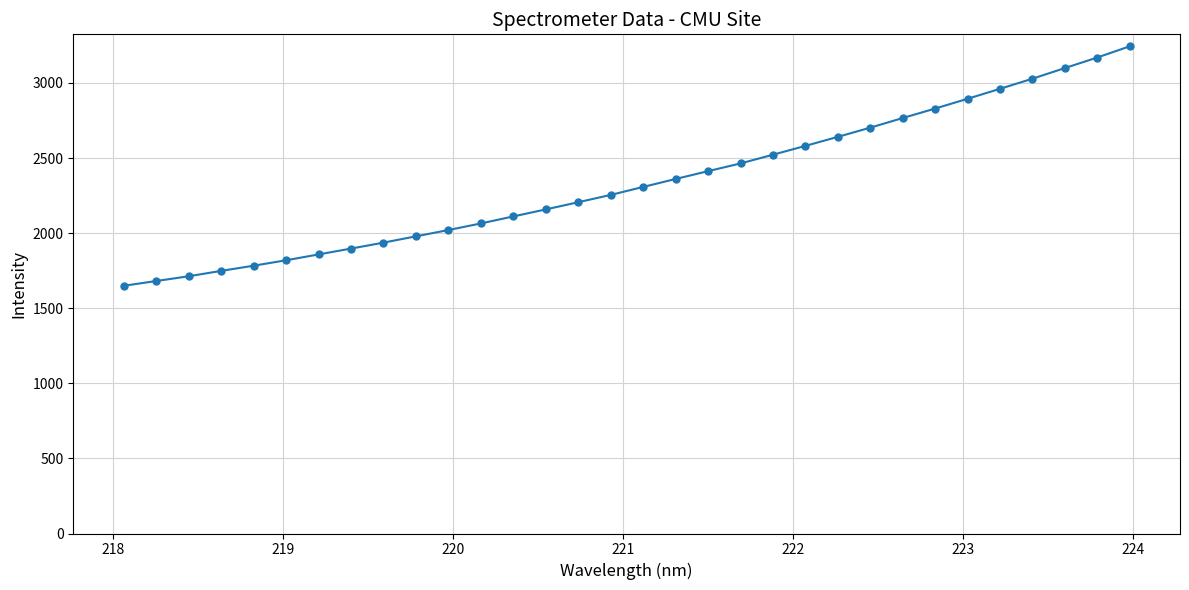

What is the value of the 27th point from the left?

2894.5